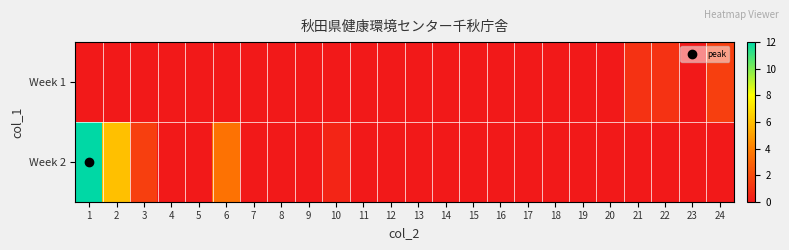

Between 16 and 23, which series saw the biggest shift?

Week 1